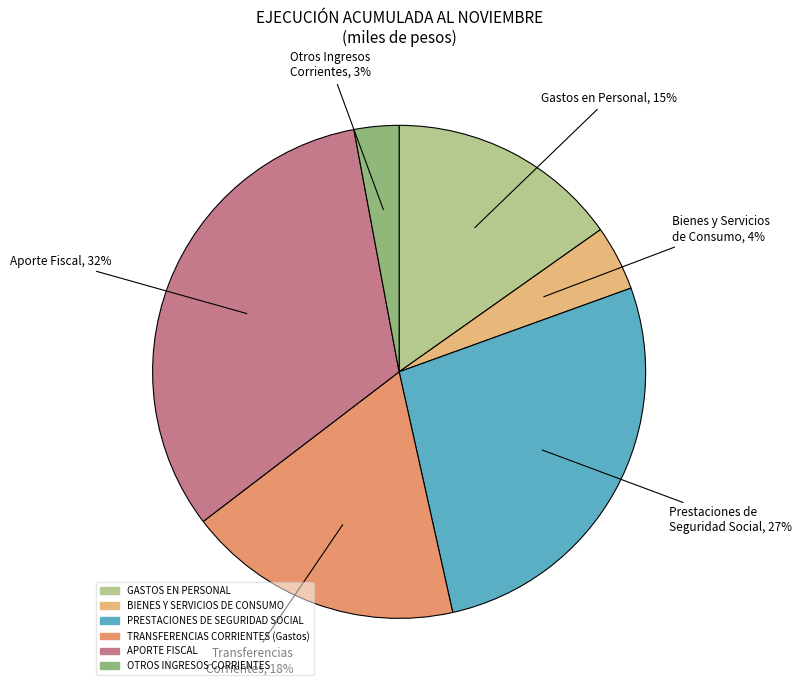

Approximately how many times larger is the value at BIENES Y SERVICIOS DE CONSUMO compared to APORTE FISCAL?

0.1